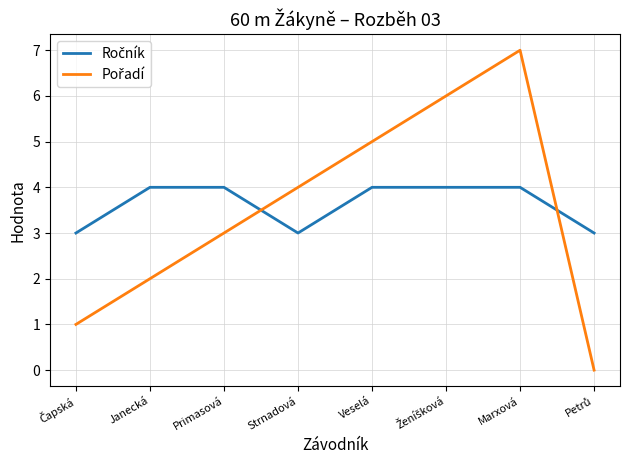

At which category is the sum across all series the highest?

Marxová